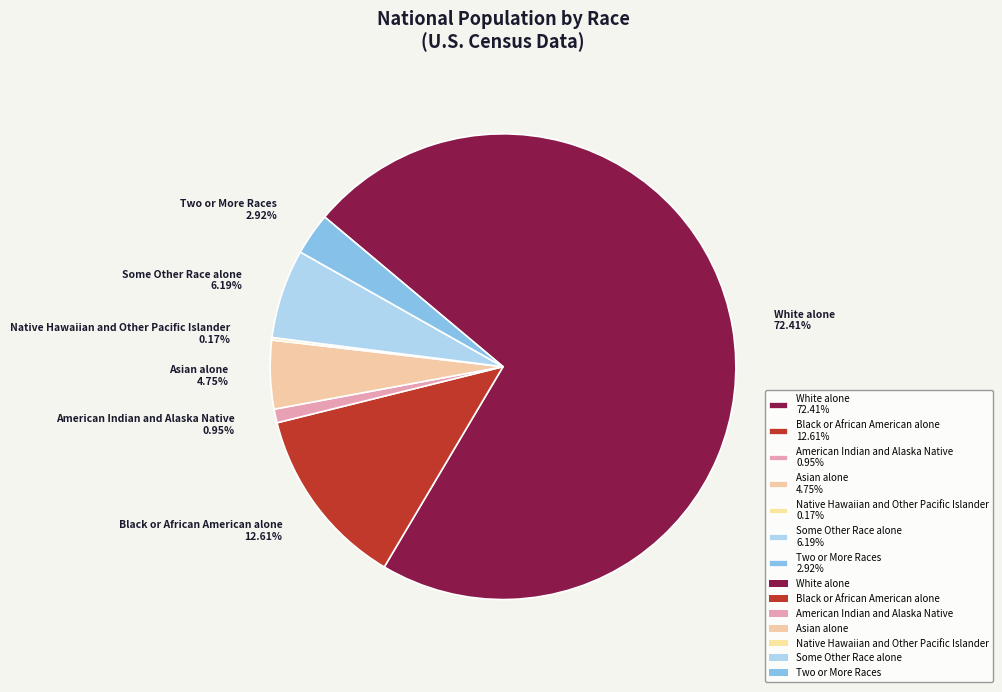

Does any single category account for the majority?

Yes